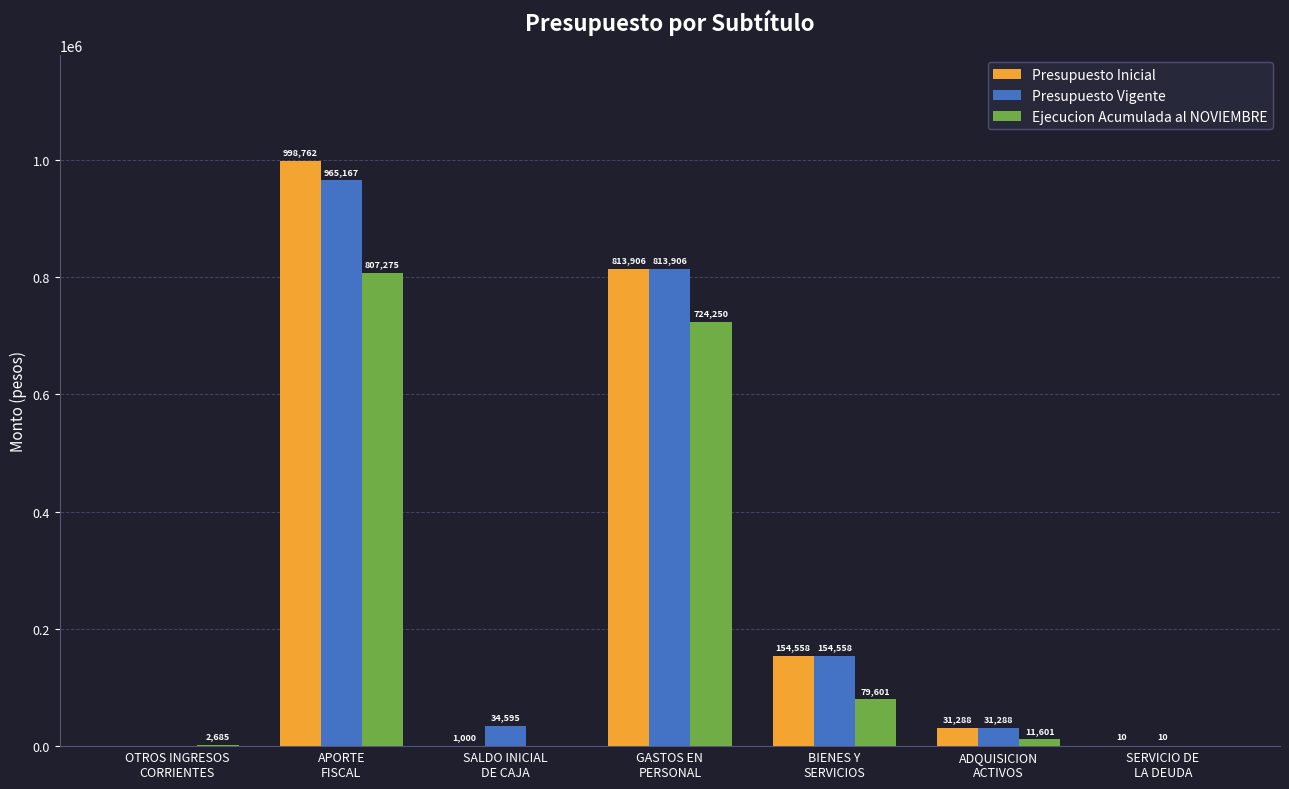

How many groups of bars are there?

7